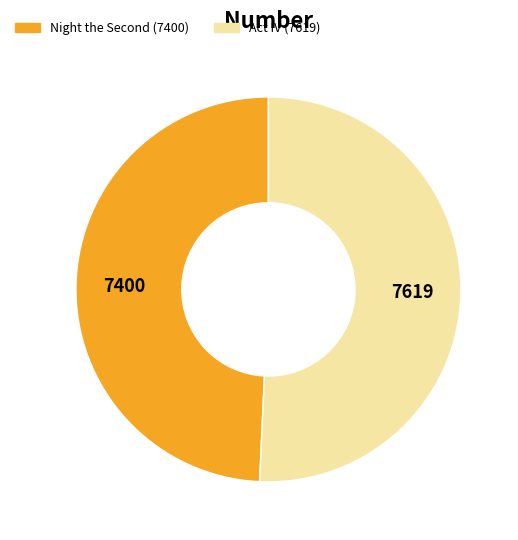

Rank the categories by value from lowest to highest.

Night the Second (7400), Act IV (7619)